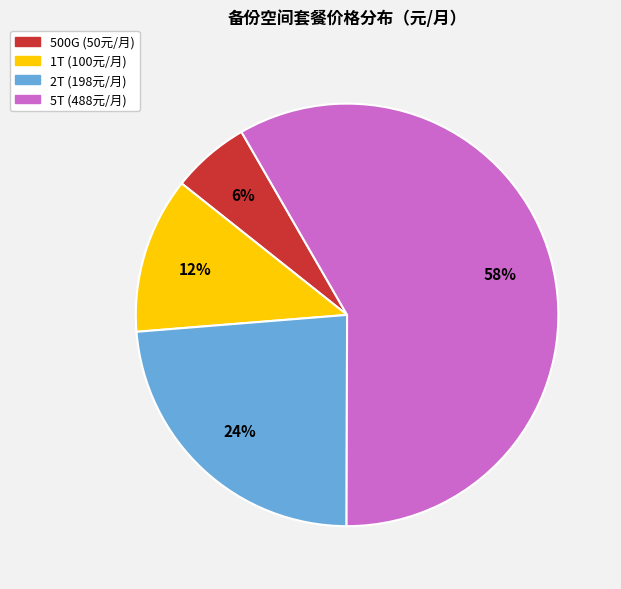

What is the majority slice?

5T